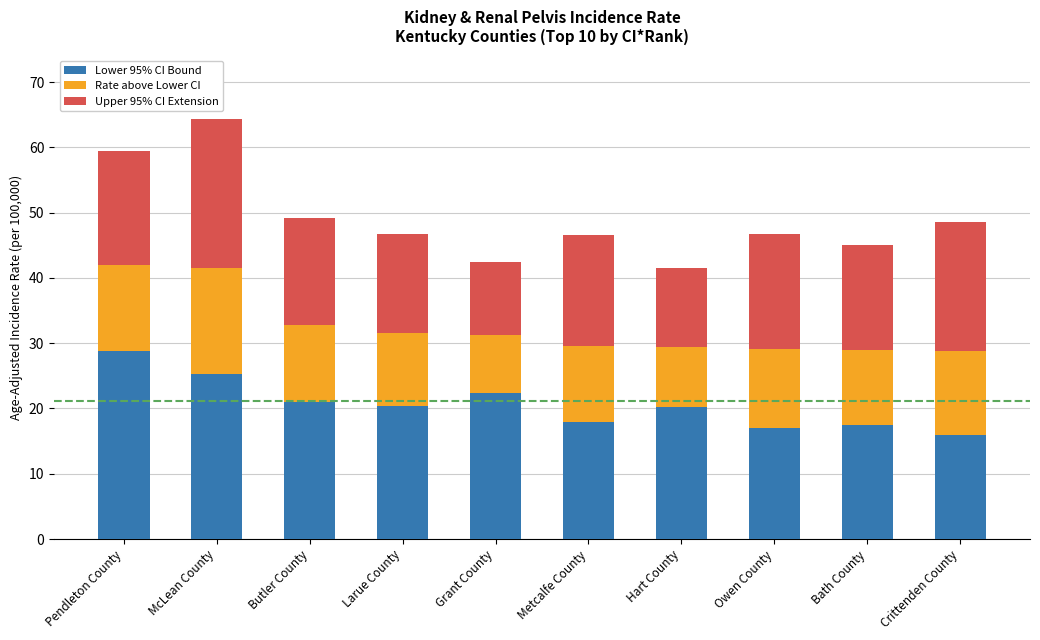

What is the highest value of the Lower 95% CI Bound series?

28.8